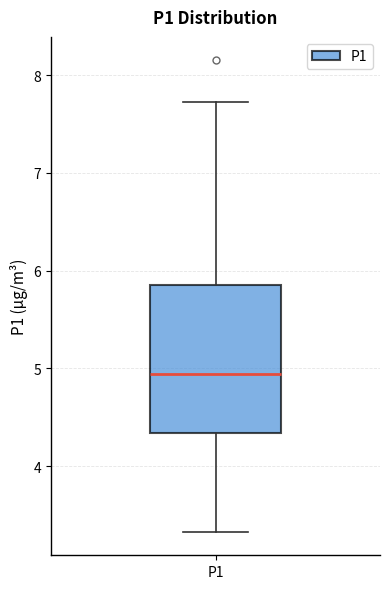

Where does the lower whisker of the box for P1 end on the y-axis? The values are not printed on the chart, so give them approximately, as read against the axis.

3.3